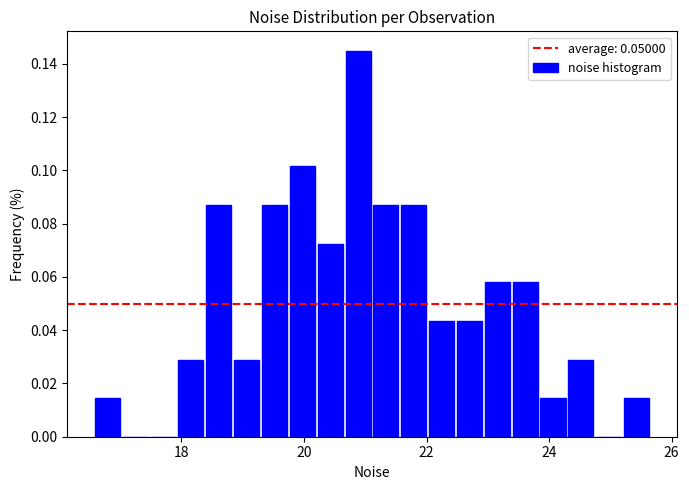

Around what value on the x-axis is the tallest bar? Give the approximate position of its centre, as read against the axis.

20.8